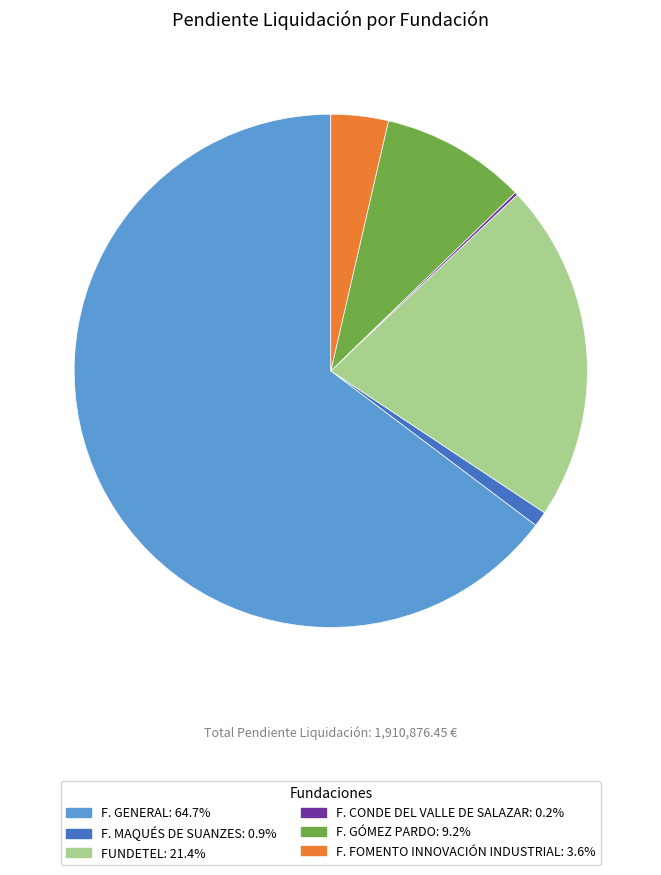

Is there a majority slice in this chart?

Yes